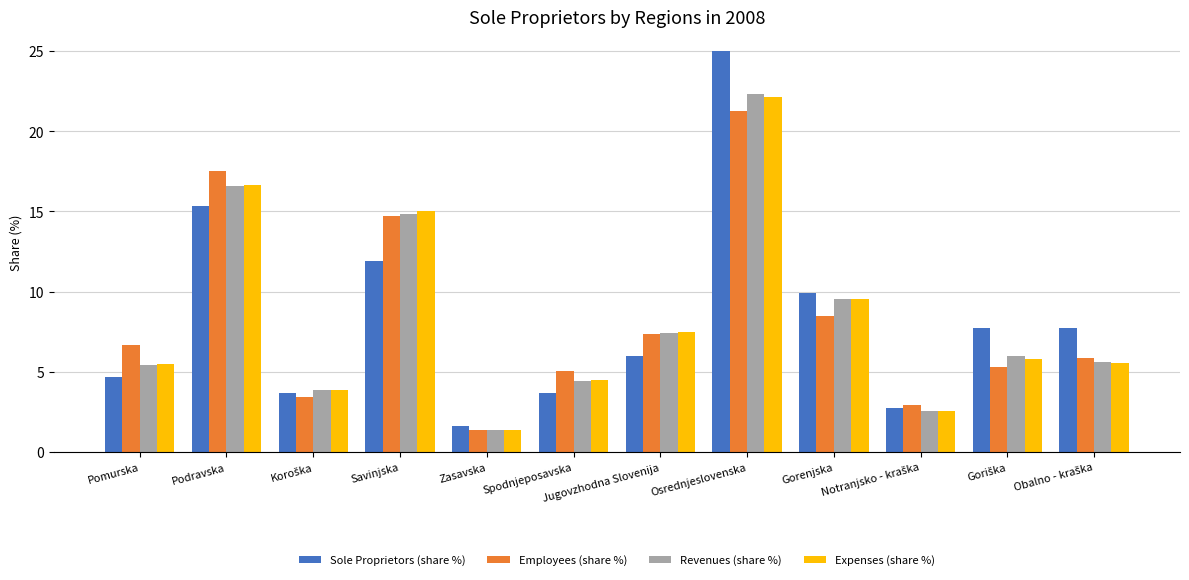

What are all the series names shown in the legend?

Sole Proprietors (share %), Employees (share %), Revenues (share %), Expenses (share %)